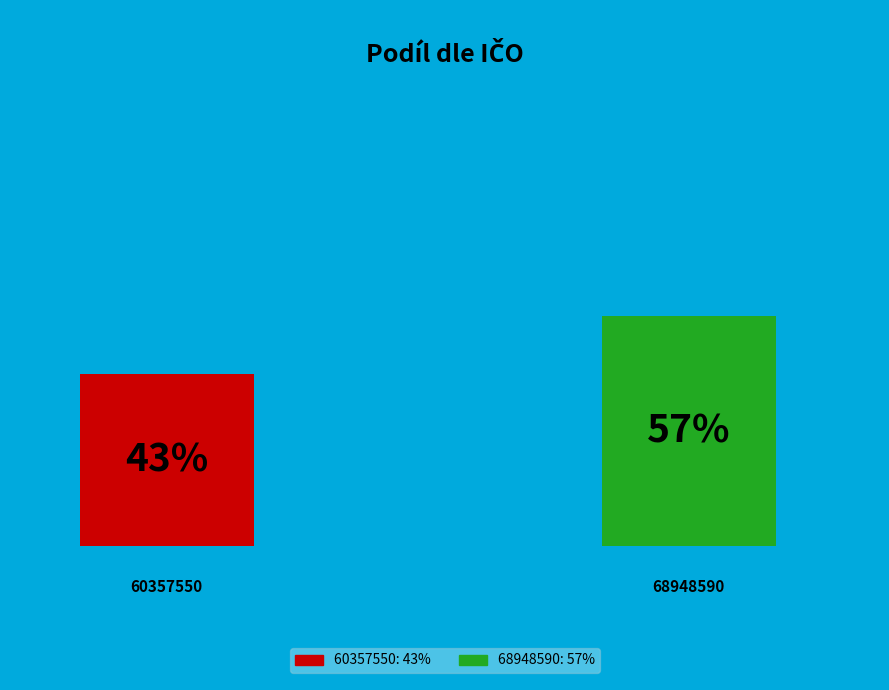

Does any single category account for the majority?

Yes